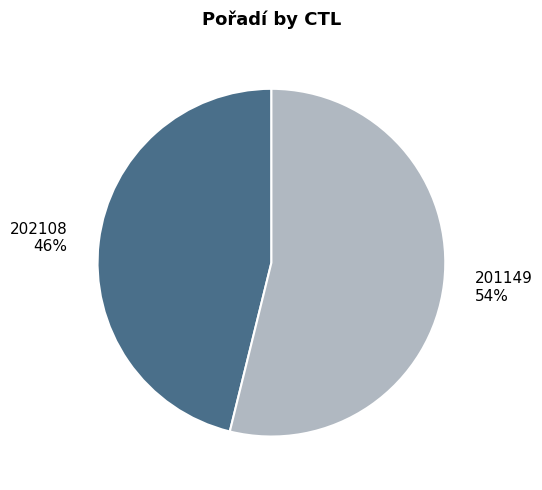

Does any single category account for the majority?

Yes